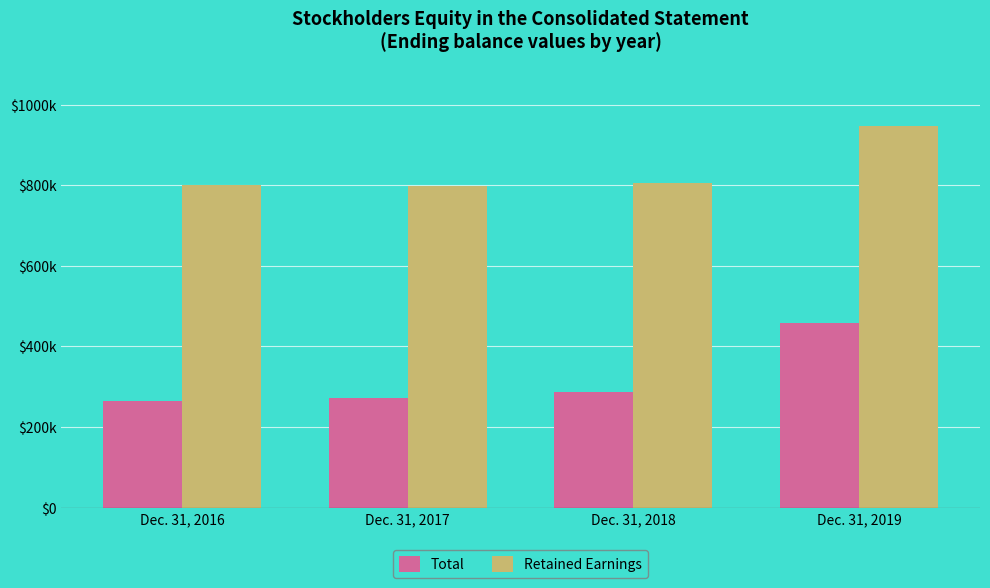

At which label does Total reach its minimum?

Dec. 31, 2016